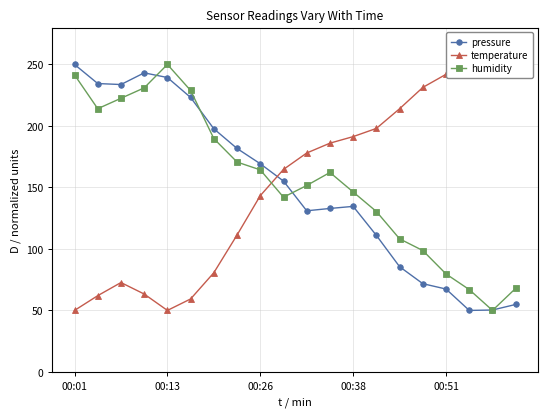

The value of temperature at 19 is 246.0. True or false?

True